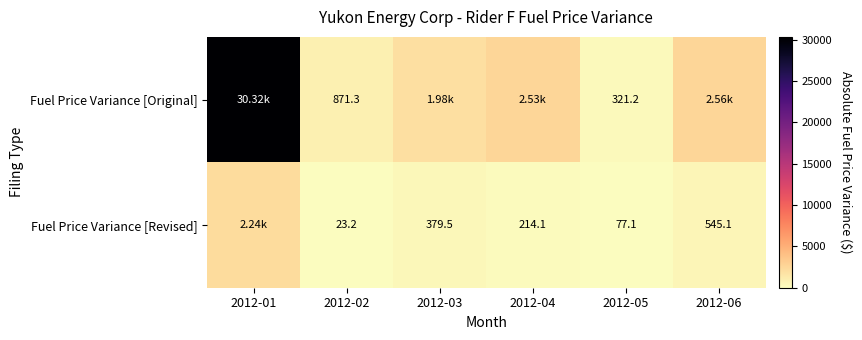

Rank the series at 2012-02 from lowest to highest value.

Fuel Price Variance [Revised], Fuel Price Variance [Original]